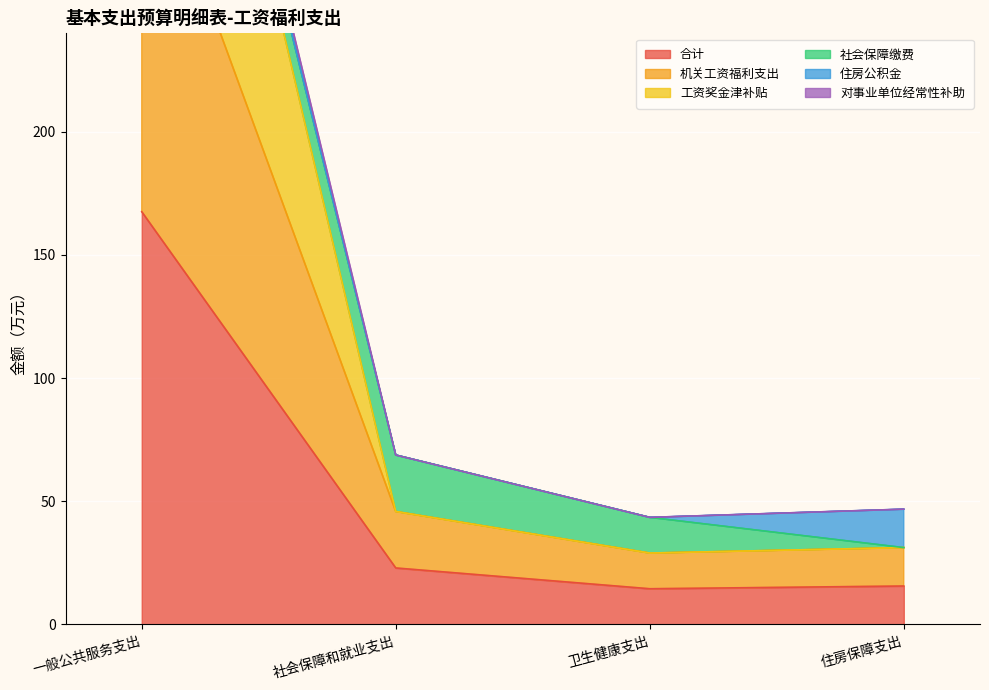

What is the difference between the maximum and minimum values in the 机关工资福利支出 series?

443.3